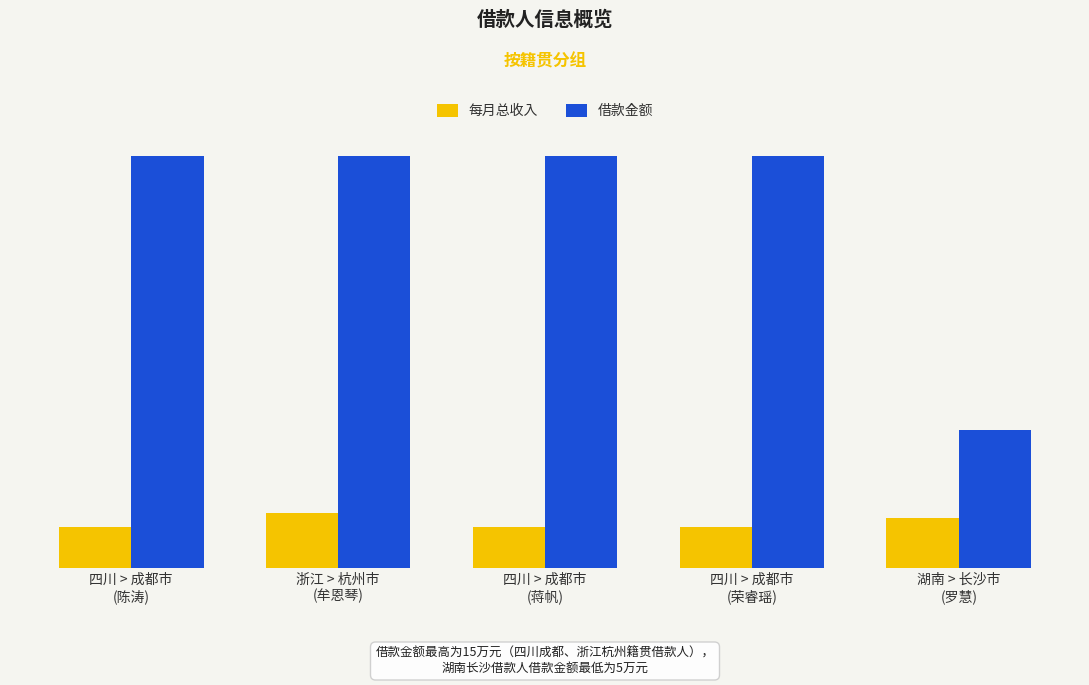

What are all the series names shown in the legend?

每月总收入, 借款金额